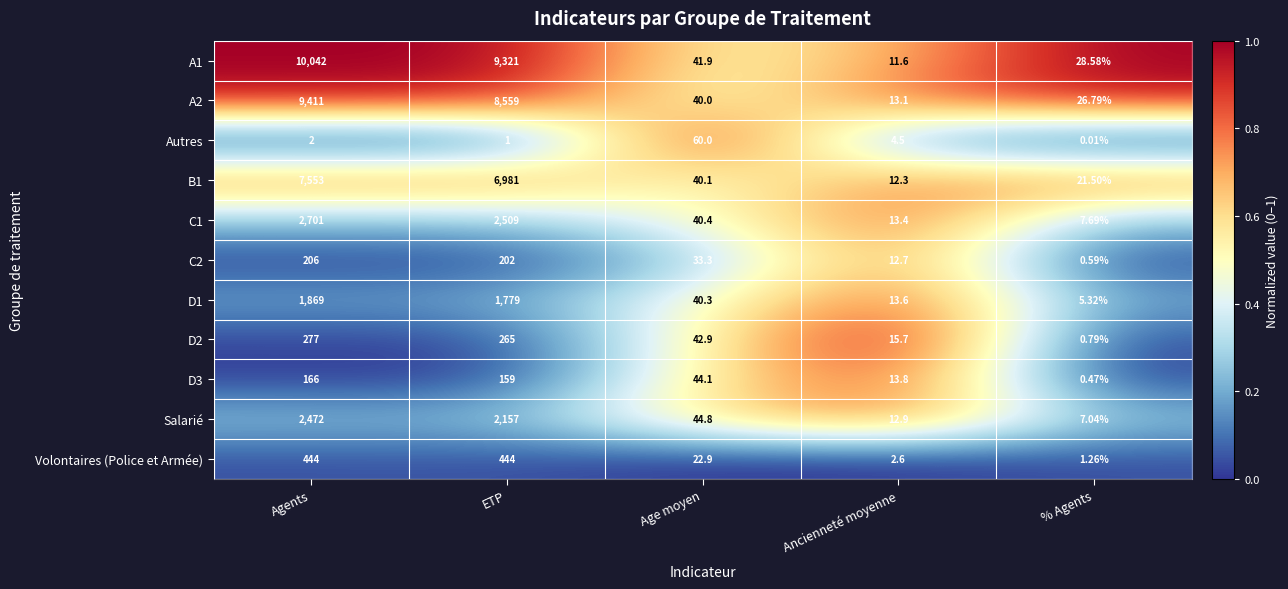

Between Age moyen and Ancienneté moyenne, which series saw the biggest shift?

Autres